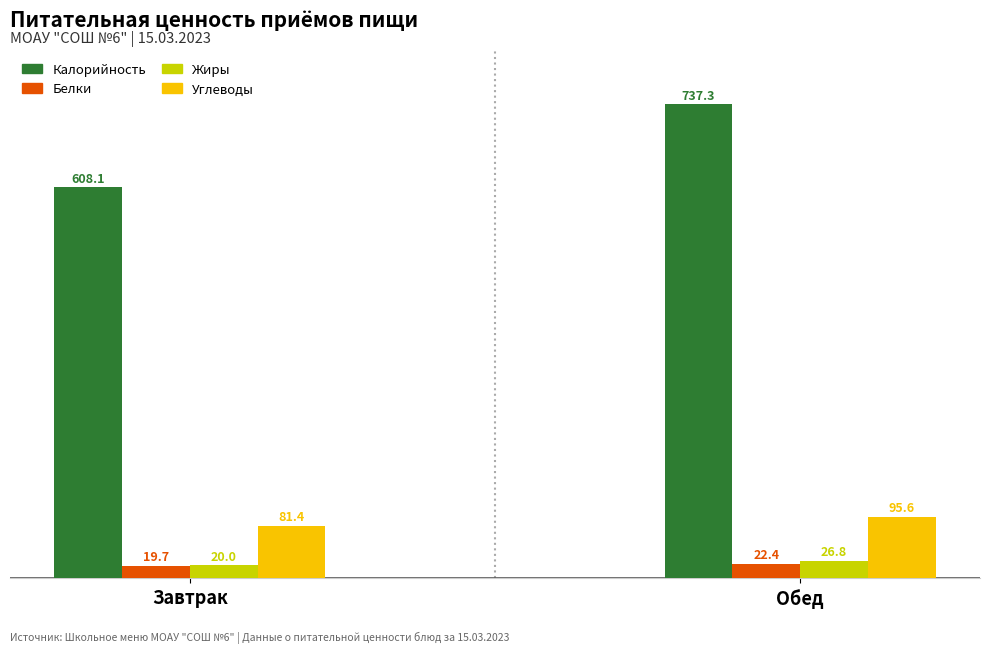

Is it true that Калорийность equals 737.3 at Обед?

True